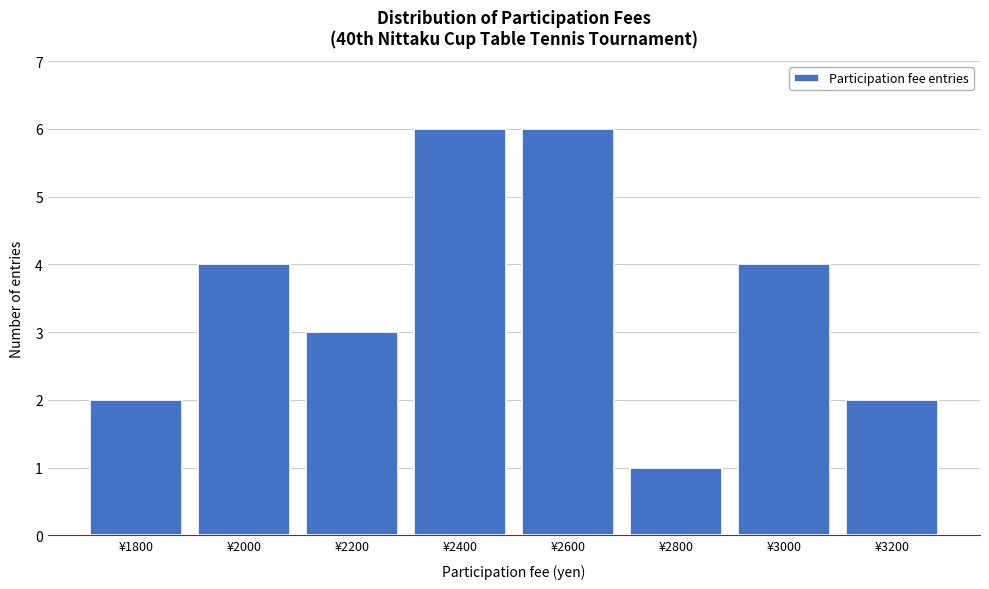

Reading left to right, what are all the values shown in this chart?

2	4	3	6	6	1	4	2